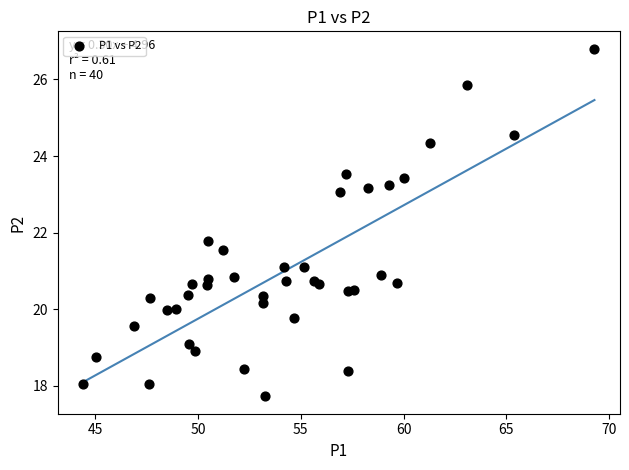

What Y value in the scatter plot is closest to 22?

21.8